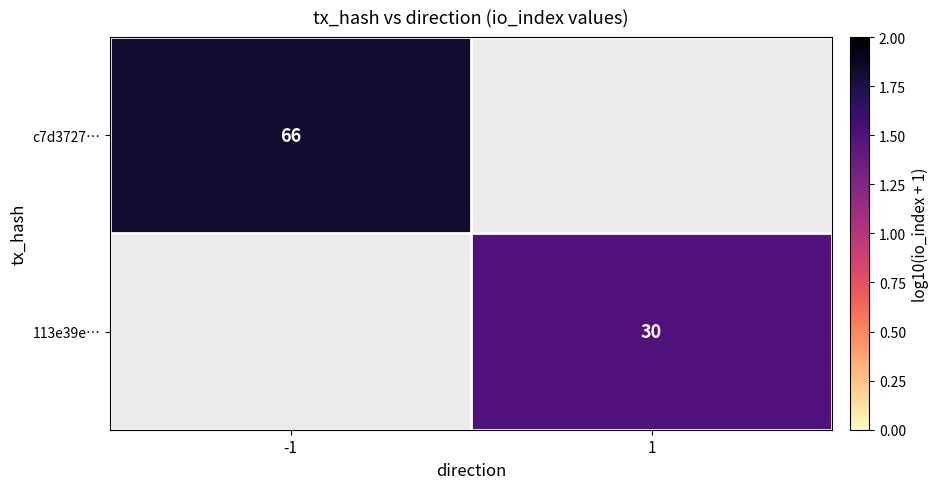

Is the value of 113e39e… at 1 greater than the value of c7d3727… at -1?

No